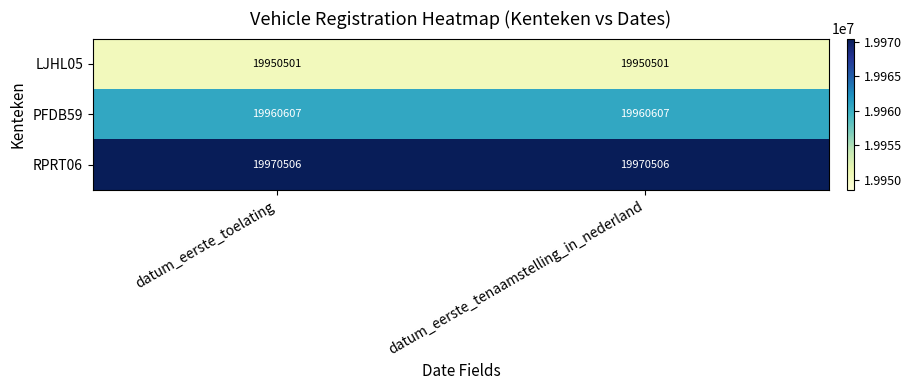

Reading left to right, transcribe all the data shown in this chart.

LJHL05: datum_eerste_toelating=19950501	datum_eerste_tenaamstelling_in_nederland=19950501
PFDB59: datum_eerste_toelating=19960607	datum_eerste_tenaamstelling_in_nederland=19960607
RPRT06: datum_eerste_toelating=19970506	datum_eerste_tenaamstelling_in_nederland=19970506